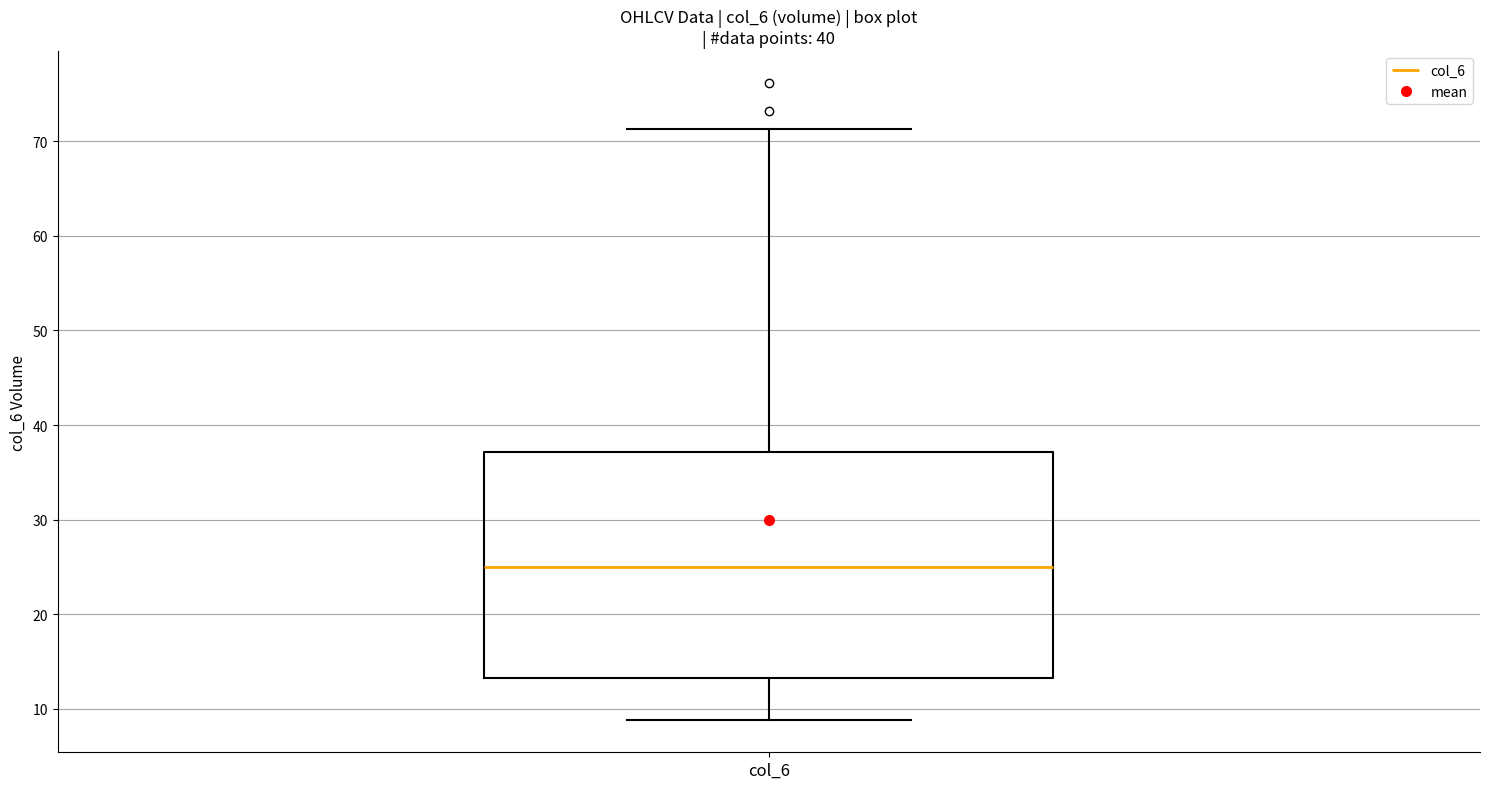

Read this box plot against the y-axis: the position of the median line, the range covered by the box, and the ends of both whiskers. The values are not printed on the chart, so give them approximately, as read against the axis.

median 25, box 13 to 37, whiskers 9 to 71